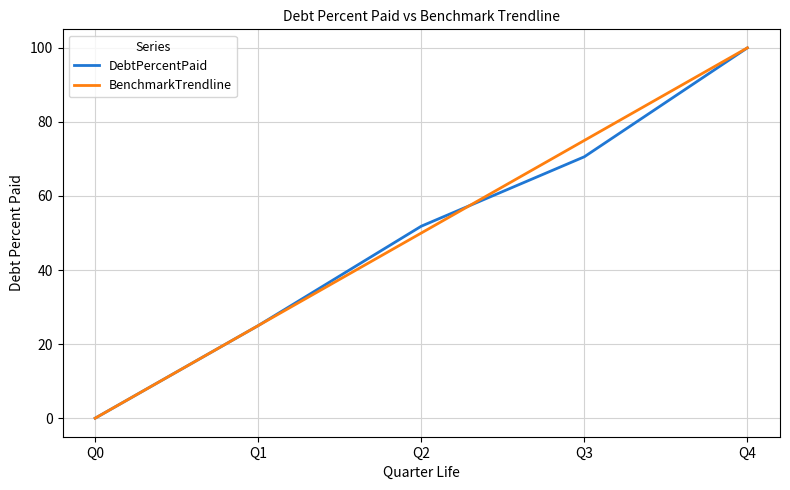

What is the difference between the maximum and second lowest values in the BenchmarkTrendline series?

75.0